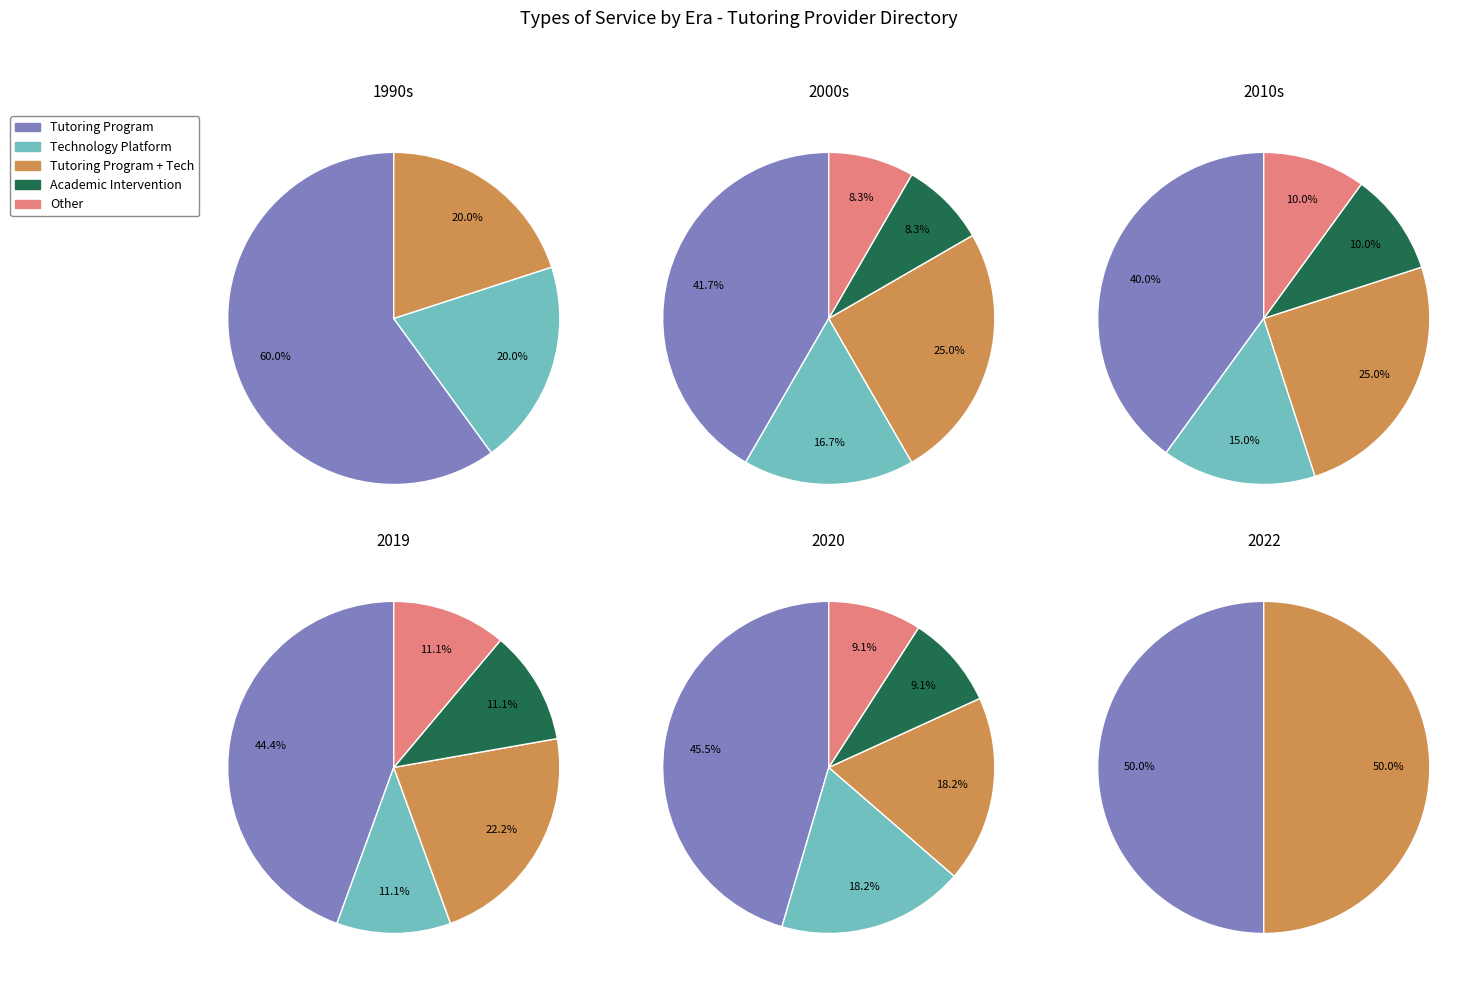

What is the smallest slice in the pie chart?

Other